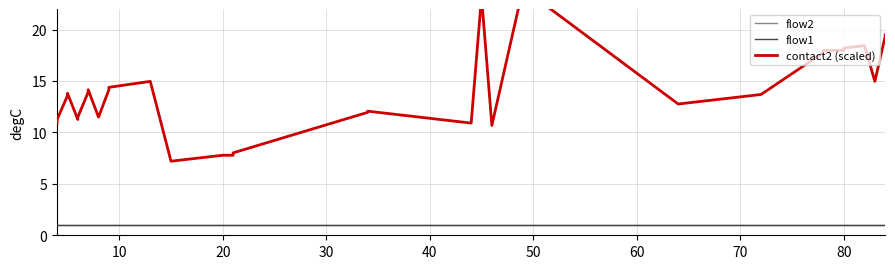

True or false: flow2 and flow1 intersect in this chart.

False